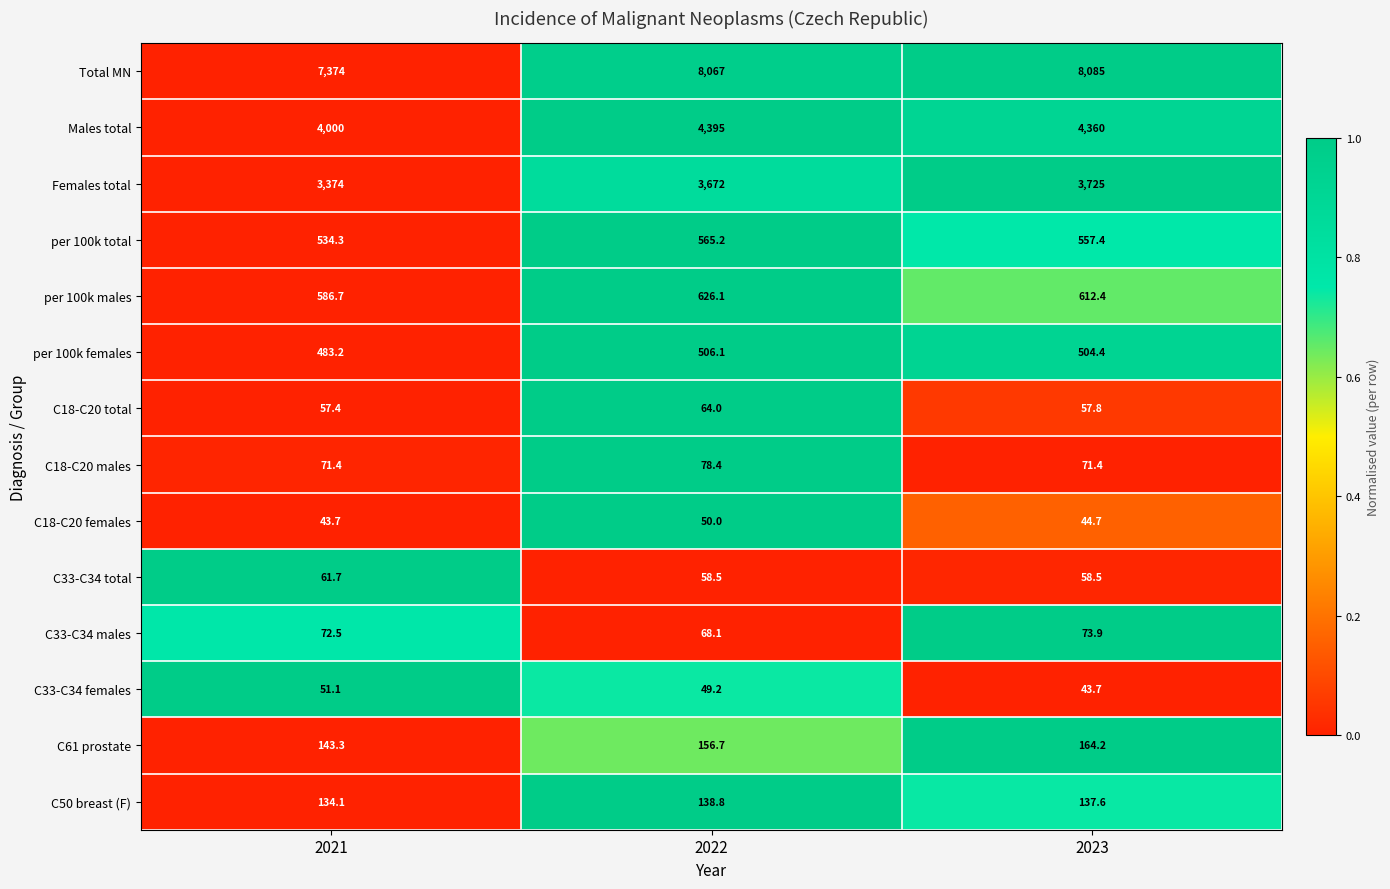

Rank the series by their maximum value, from lowest to highest.

C18-C20 females, C33-C34 females, C33-C34 total, C18-C20 total, C33-C34 males, C18-C20 males, C50 breast (F), C61 prostate, per 100k females, per 100k total, per 100k males, Females total, Males total, Total MN